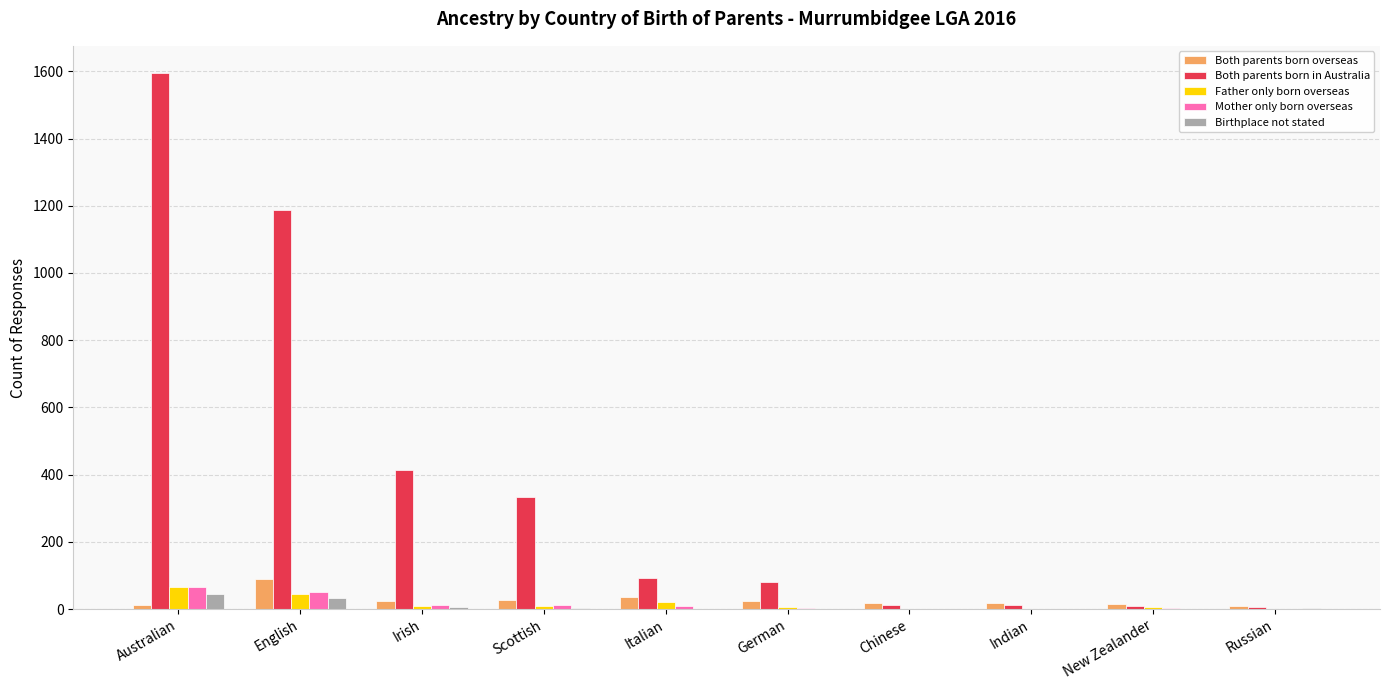

What is the sum of all Both parents born in Australia values?

3745